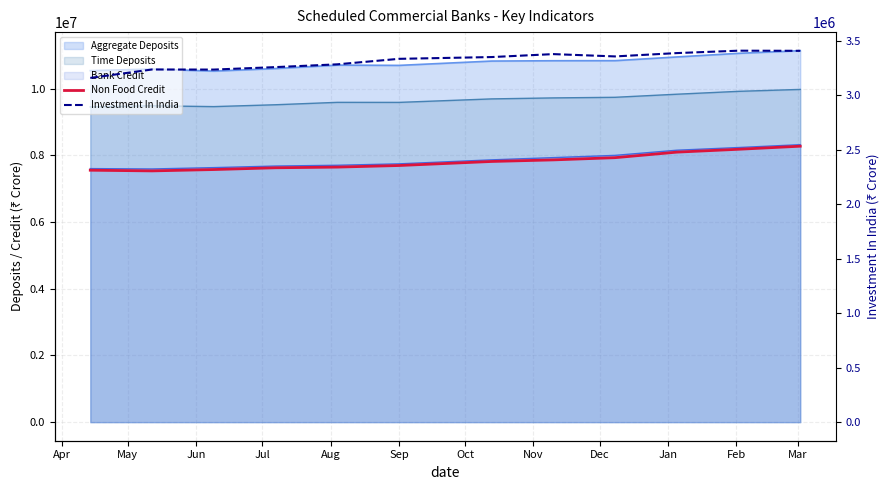

True or false: Investment In India and Non Food Credit intersect in this chart.

False